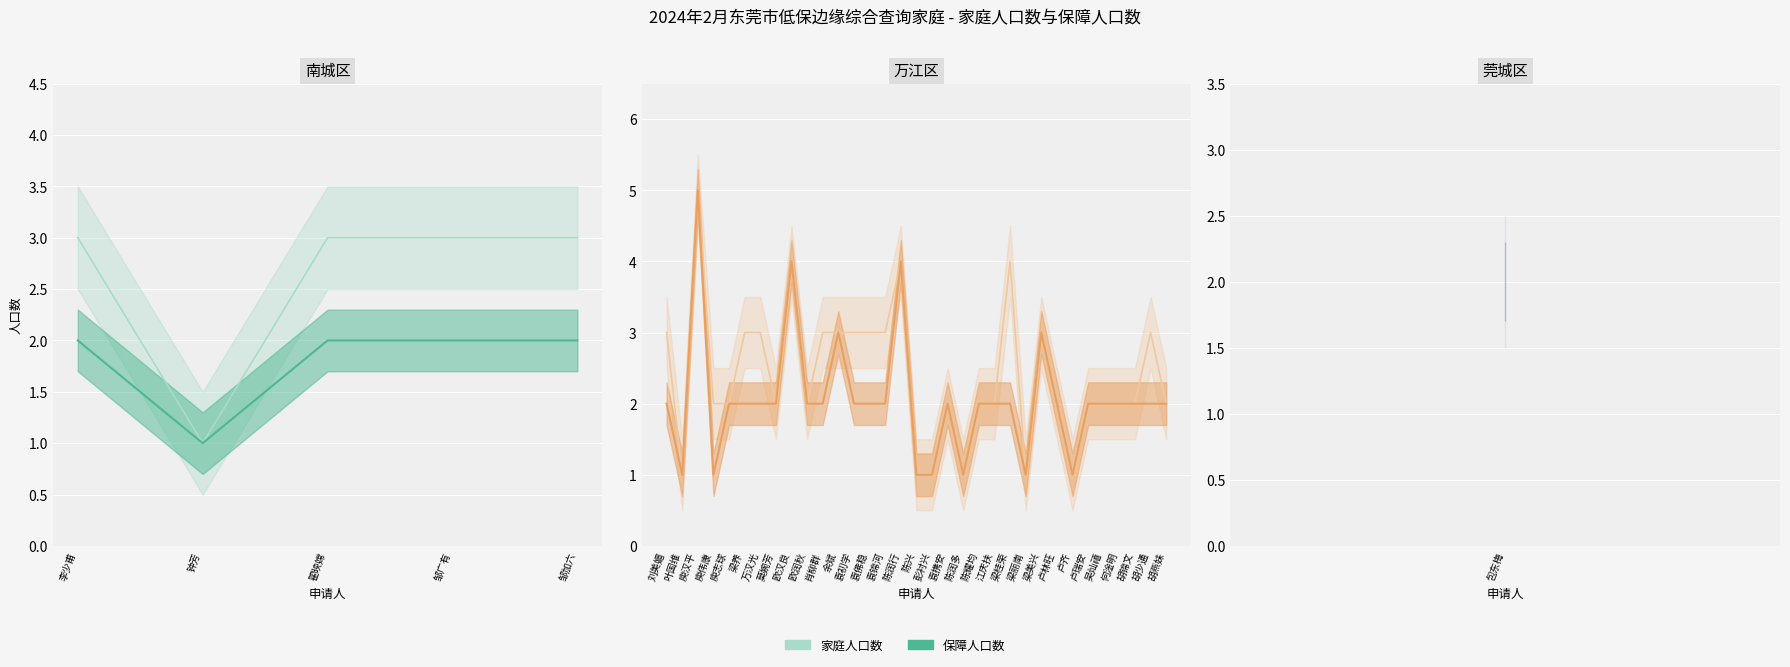

True or false: 保障人口数 and 家庭人口数 intersect in this chart.

False